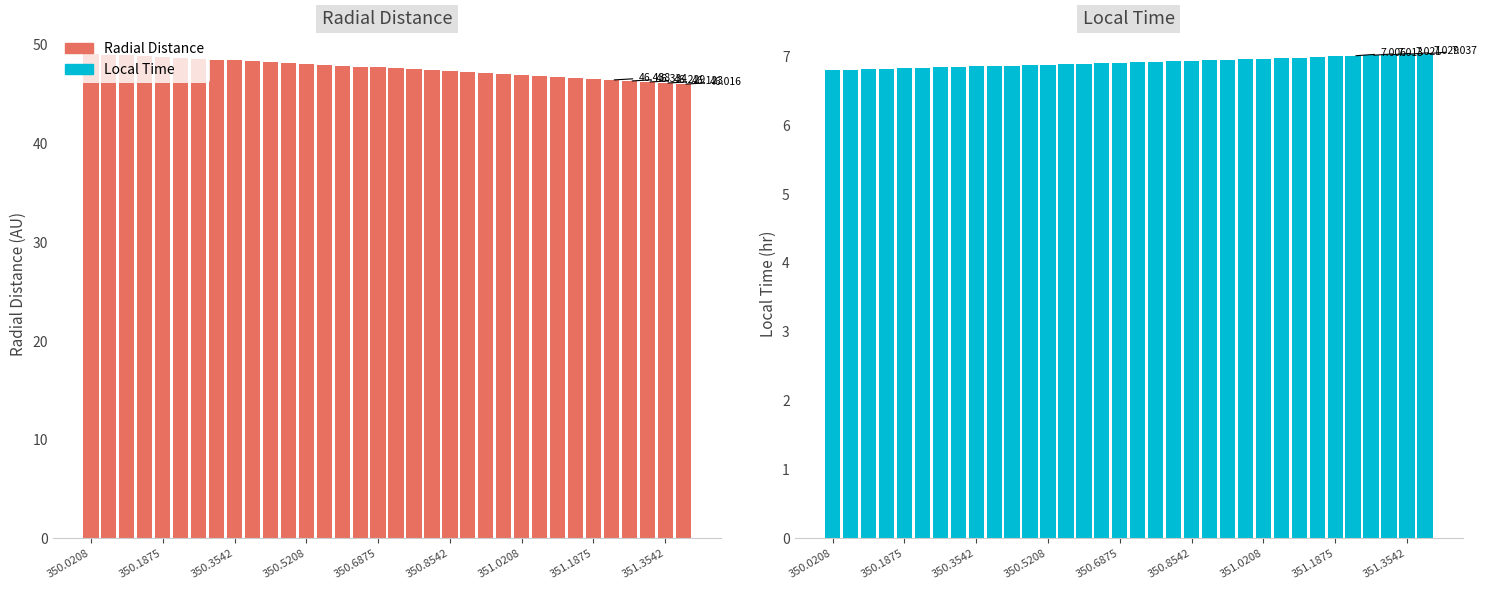

Is the value of Local Time at 350.3542 greater than the value of Radial Distance at 13?

No